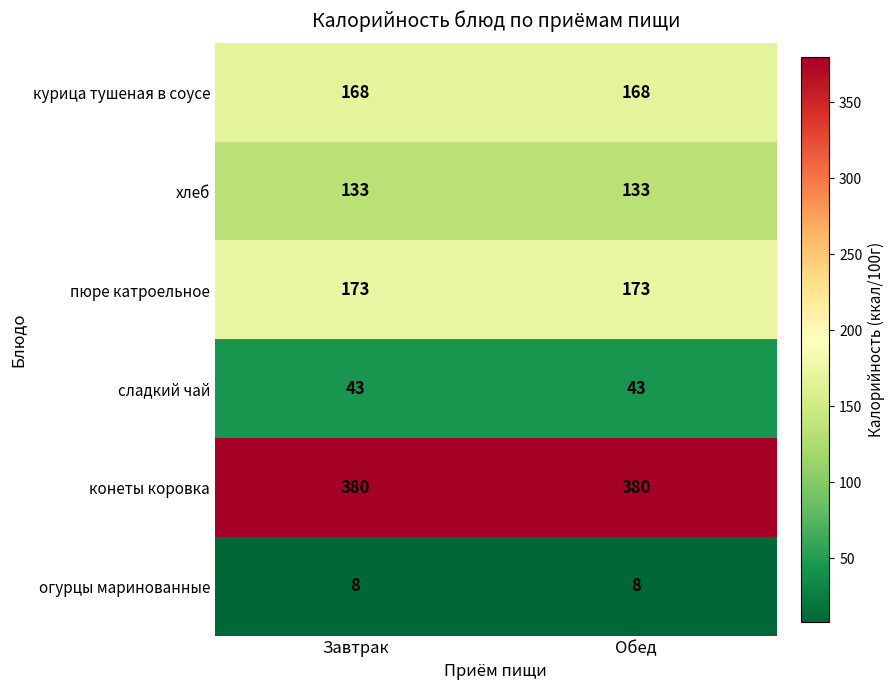

What is the smallest value displayed?

8